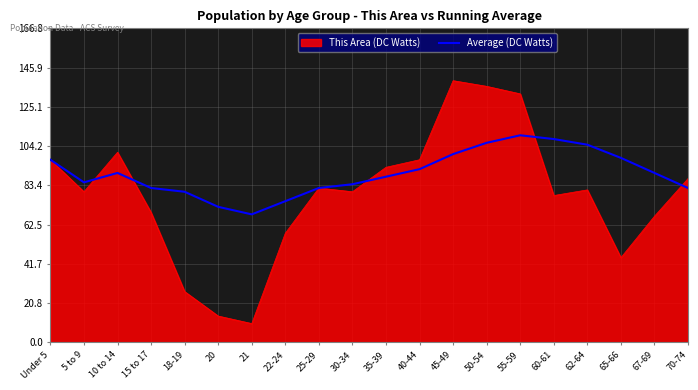

Rank the series by their average value, from lowest to highest.

This Area (DC Watts), Average (DC Watts)